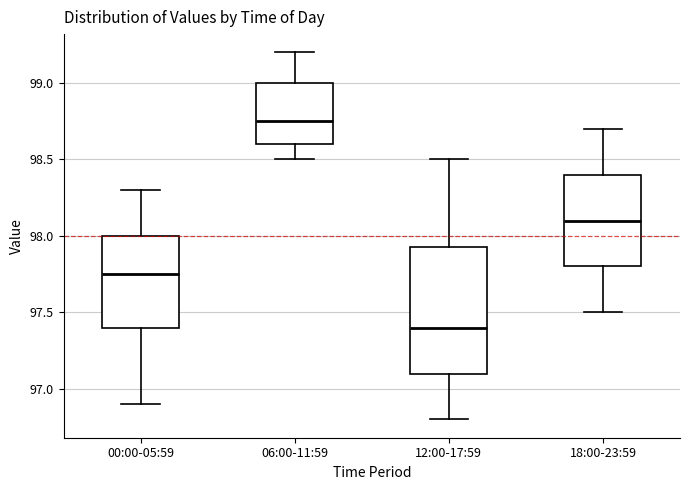

Reading left to right, read every box against the y-axis: the position of its median line, the range the box covers, and the ends of its whiskers. The values are not printed on the chart, so give them approximately, as read against the axis.

00:00-05:59: median 97.75, box 97.40 to 98.00, whiskers 96.90 to 98.30
06:00-11:59: median 98.75, box 98.60 to 99.00, whiskers 98.50 to 99.20
12:00-17:59: median 97.40, box 97.10 to 97.95, whiskers 96.80 to 98.50
18:00-23:59: median 98.10, box 97.80 to 98.40, whiskers 97.50 to 98.70